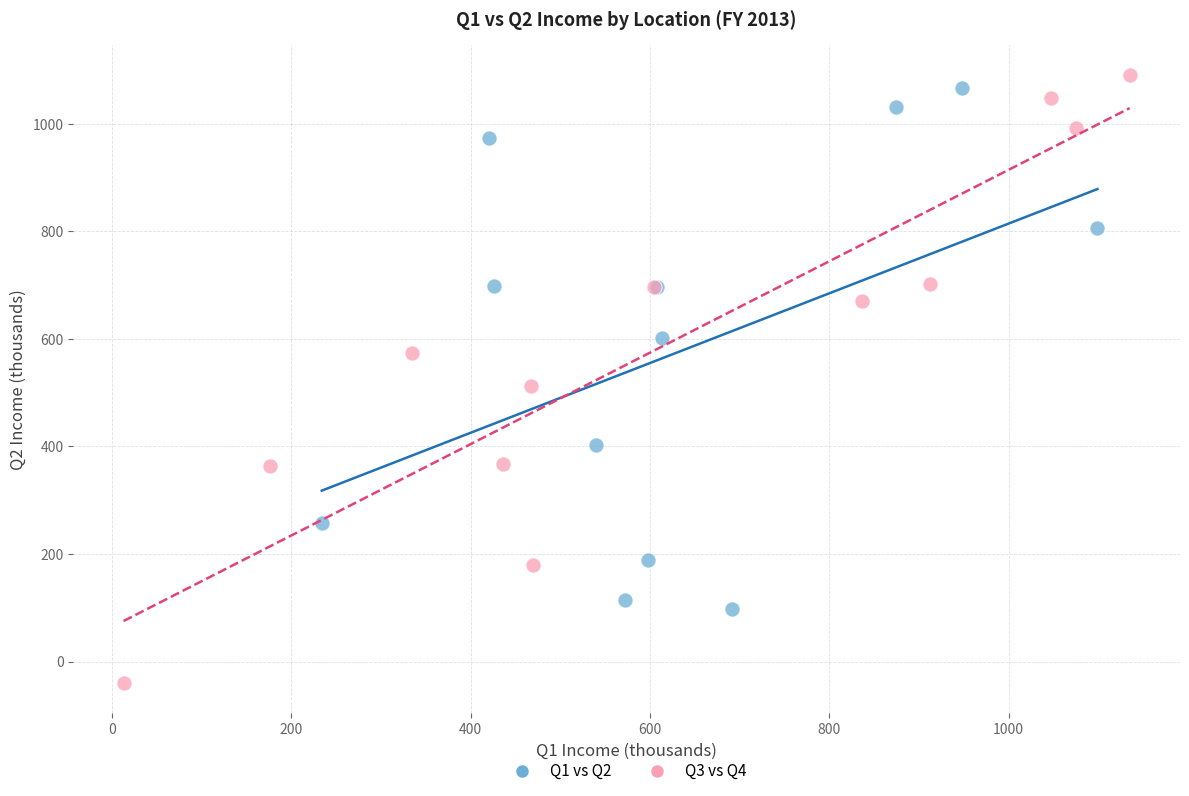

What are all the series names shown in the legend?

Q1 vs Q2, Q3 vs Q4